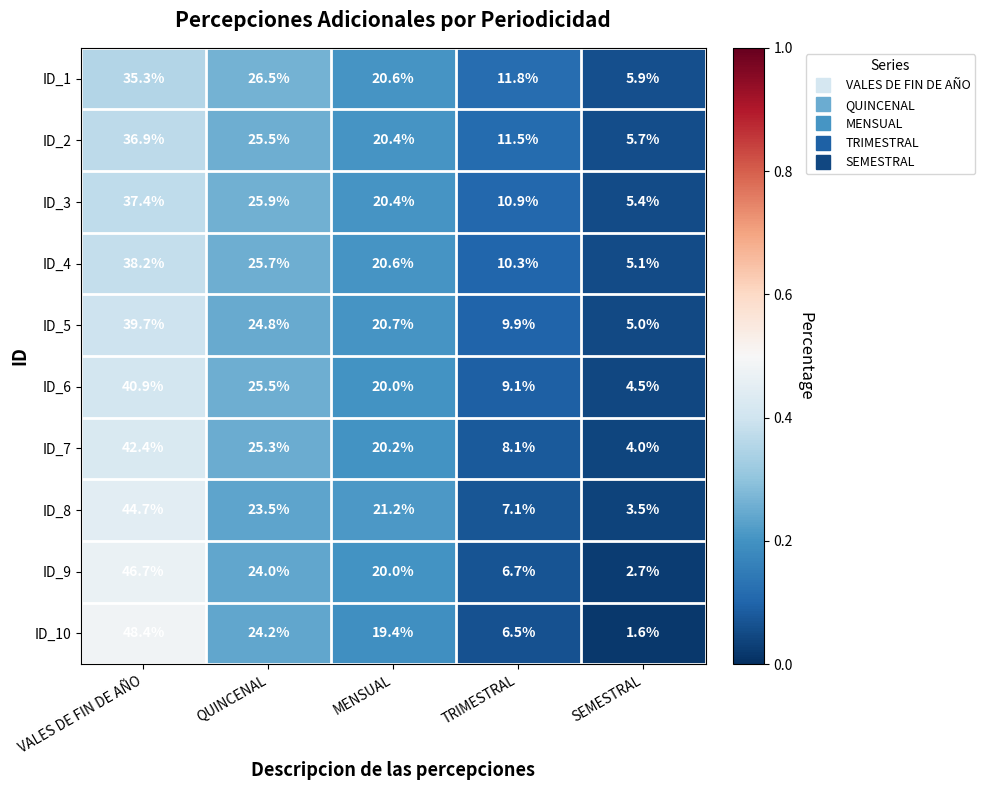

What is the minimum value for ID_10?

1.6